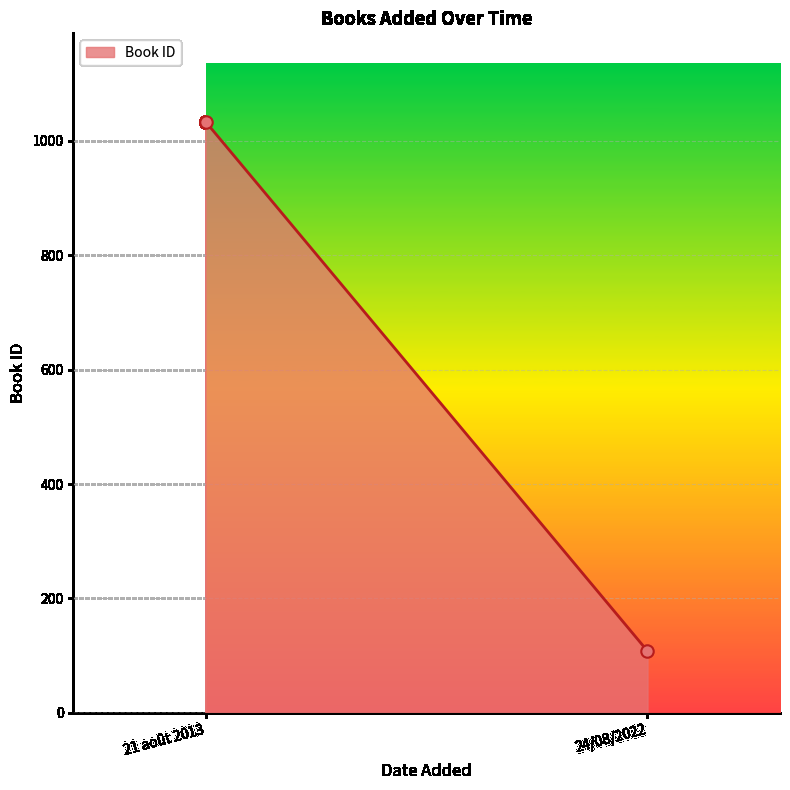

What is the minimum value shown in the chart?

108.0